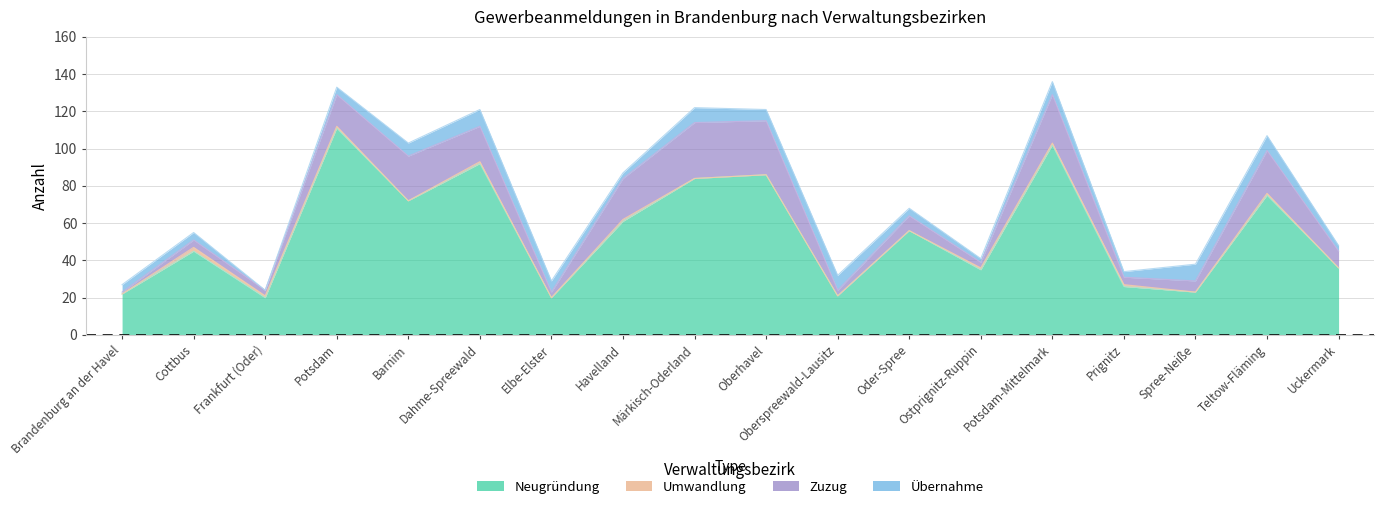

The value of Umwandlung at Potsdam-Mittelmark is 1. True or false?

True